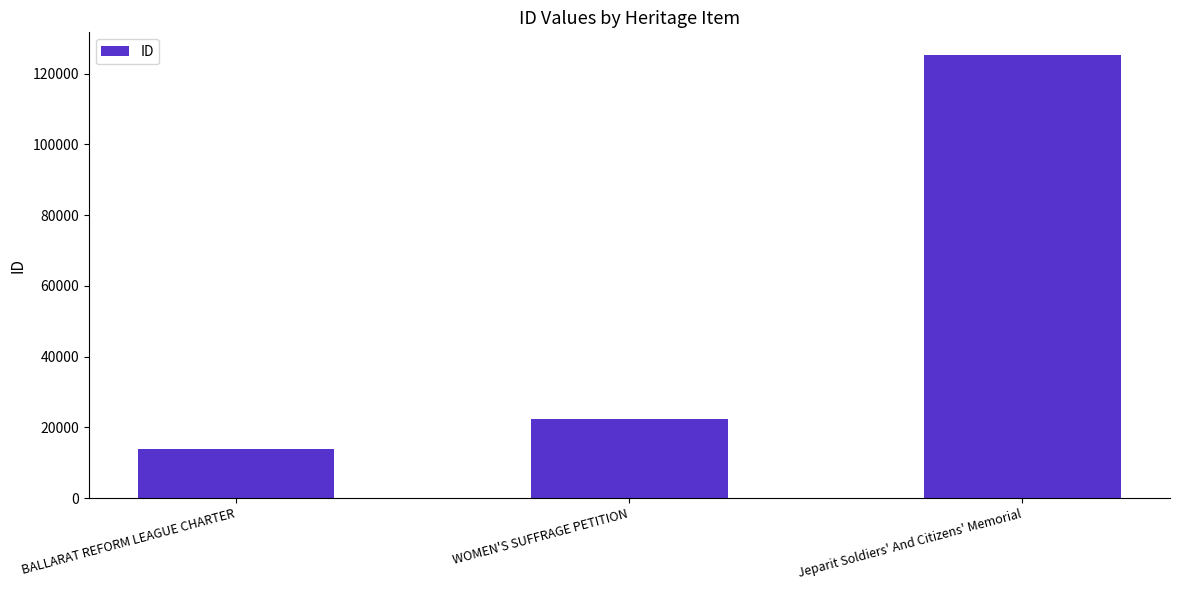

Reading right to left, extract all data points from this chart.

125393	22481	13970